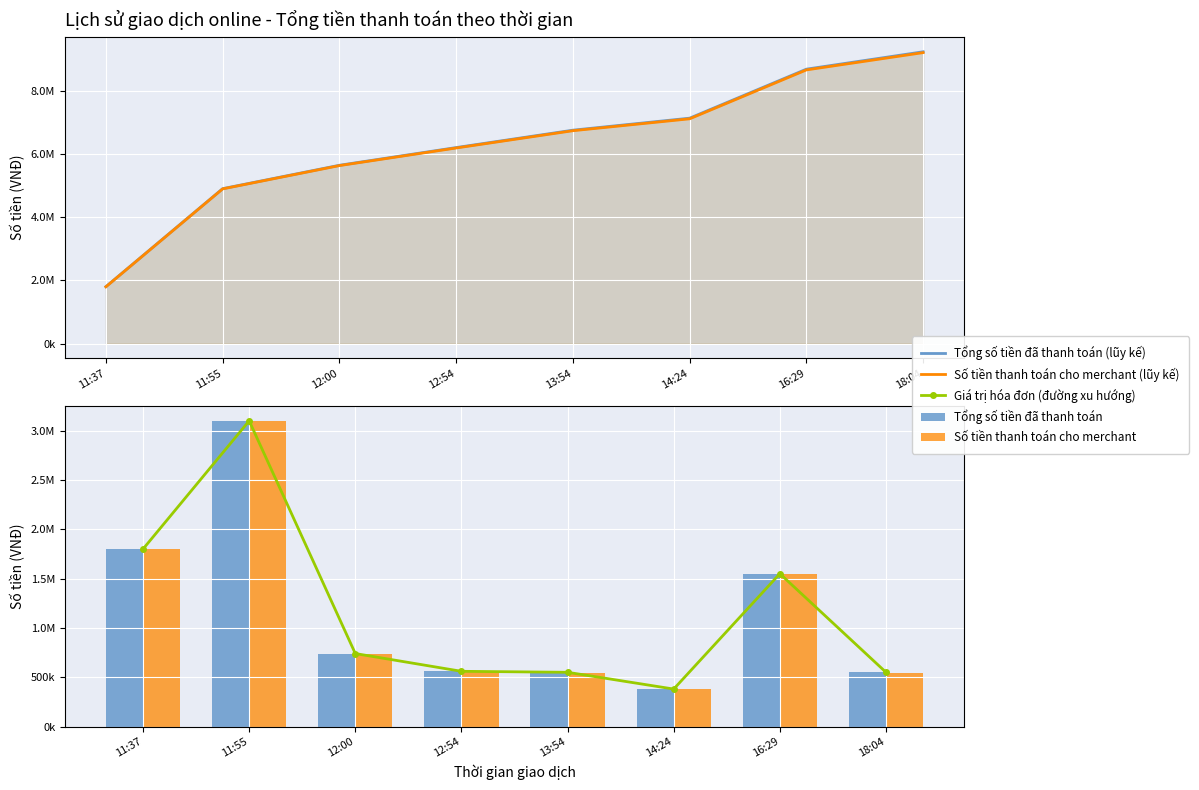

What is the label of the 4th bar from the left?

12:54